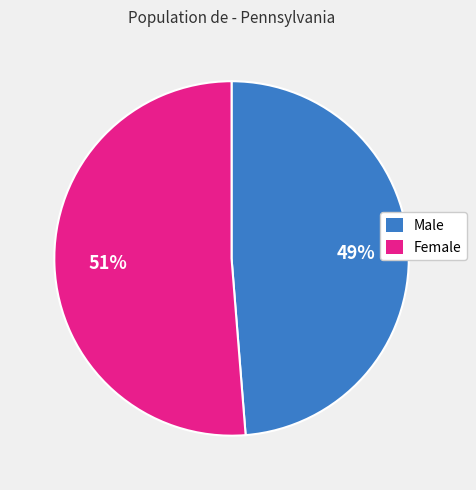

Is Male the majority of the pie?

No